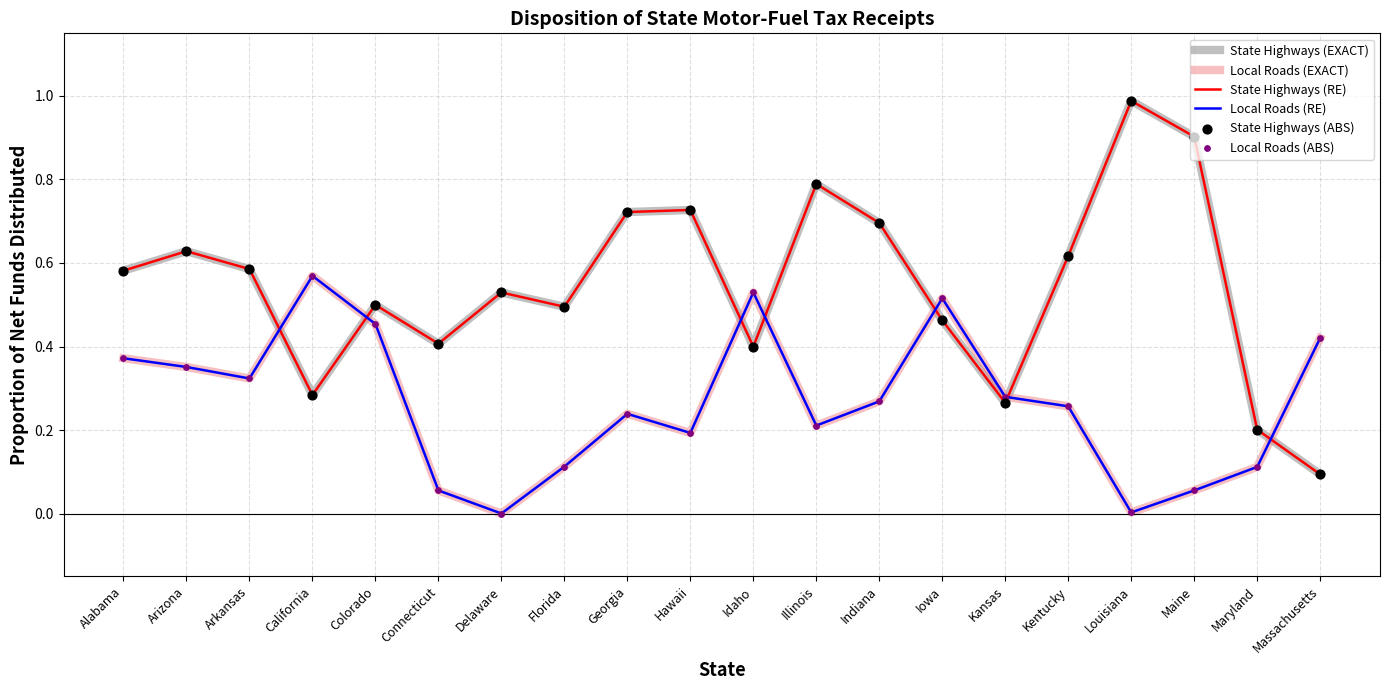

Which series has the largest total across all categories?

State Highways (EXACT)